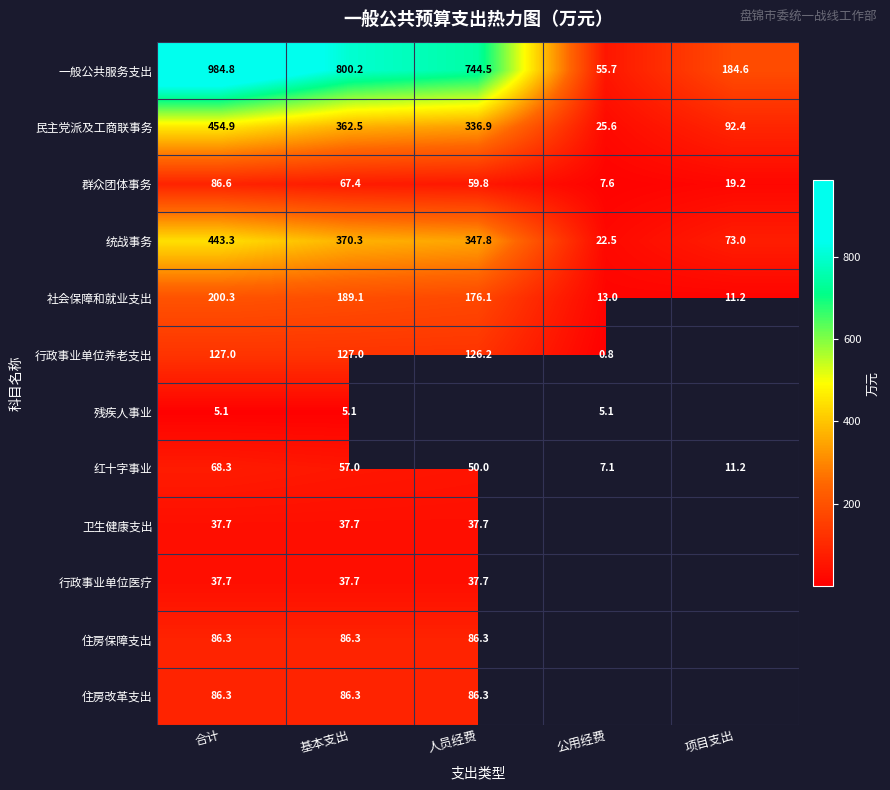

The 行政事业单位养老支出 series shows 196.6 at 人员经费. True or false?

False